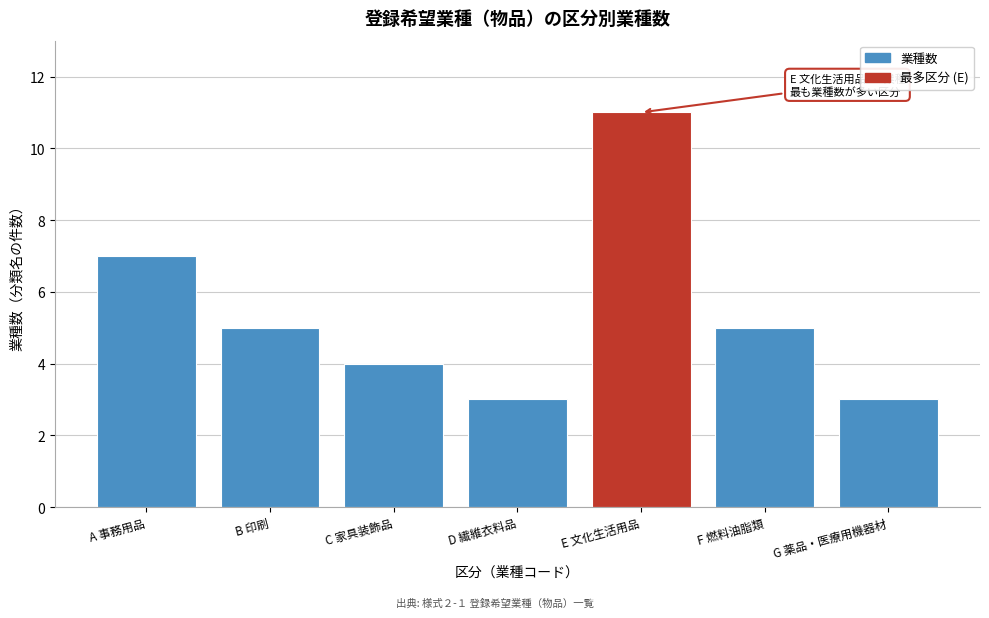

Reading left to right, what are all the values shown in this chart?

A 事務用品=7	B 印刷=5	C 家具装飾品=4	D 繊維衣料品=3	E 文化生活用品=11	F 燃料油脂類=5	G 薬品・医療用機器材=3